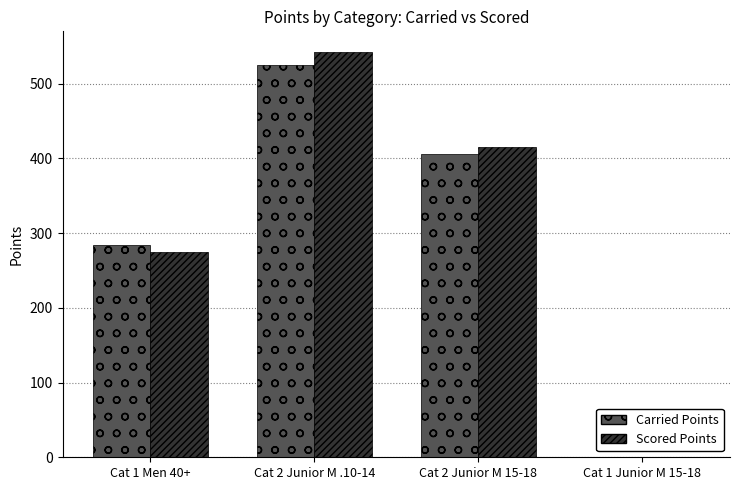

True or false: Scored Points has a value of 0.0 at Cat 1 Junior M 15-18.

True